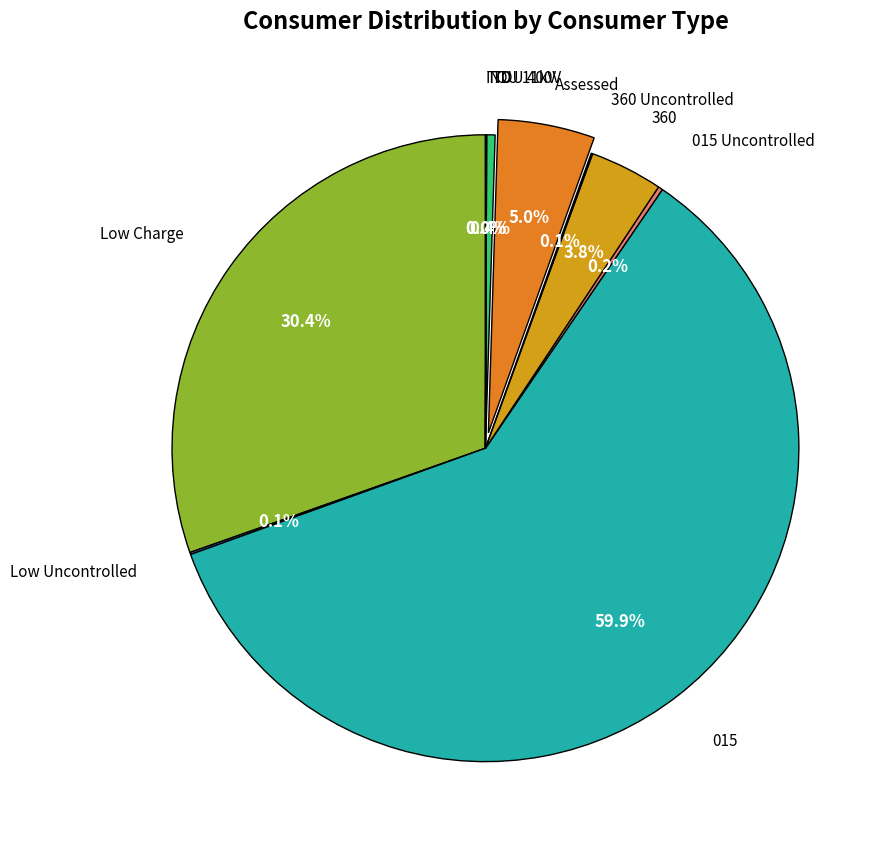

Which slice is the largest?

015